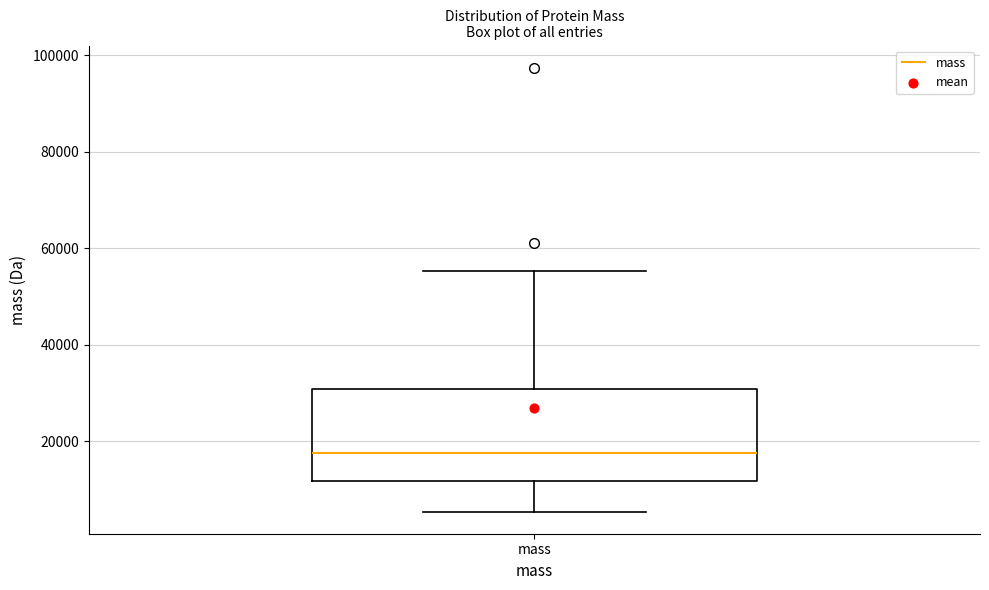

Read this box plot against the y-axis: the position of the median line, the range covered by the box, and the ends of both whiskers. The values are not printed on the chart, so give them approximately, as read against the axis.

median 18000, box 12000 to 30000, whiskers 6000 to 56000